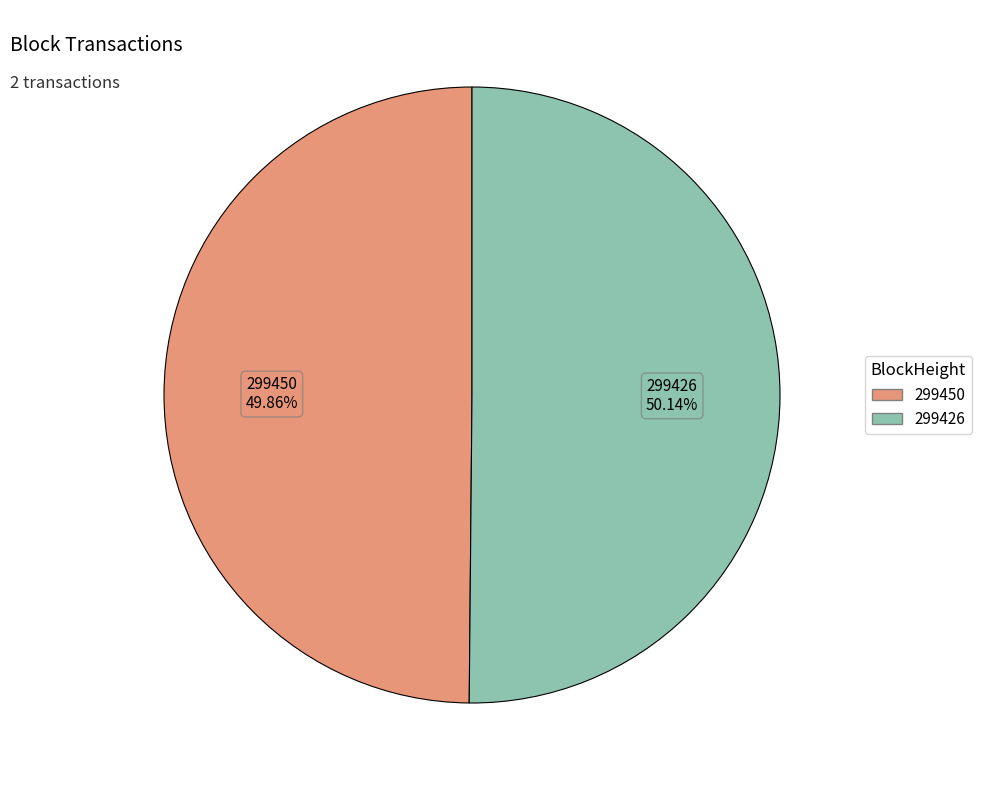

Is there a majority slice in this chart?

Yes